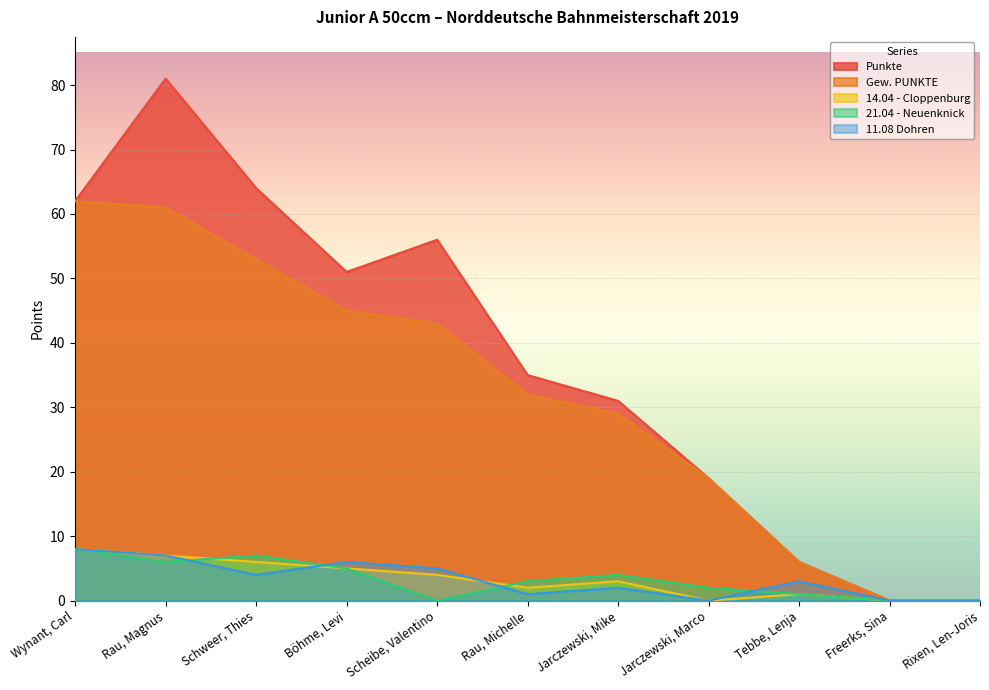

At which category is the sum across all series the highest?

Rau, Magnus